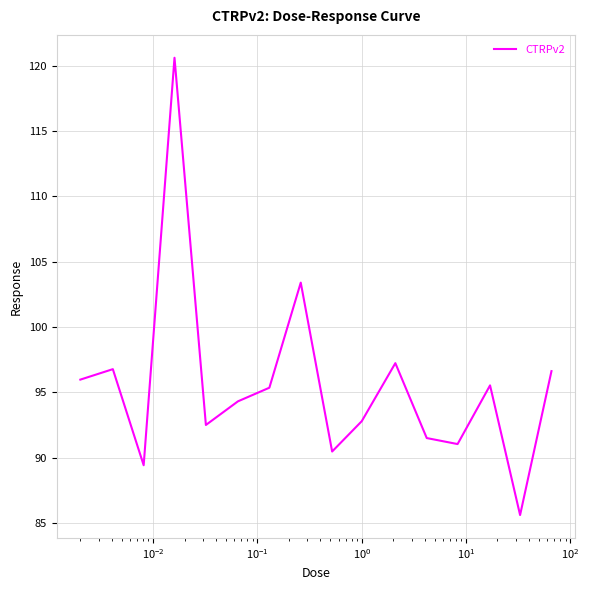

What is the greatest value displayed?

120.6